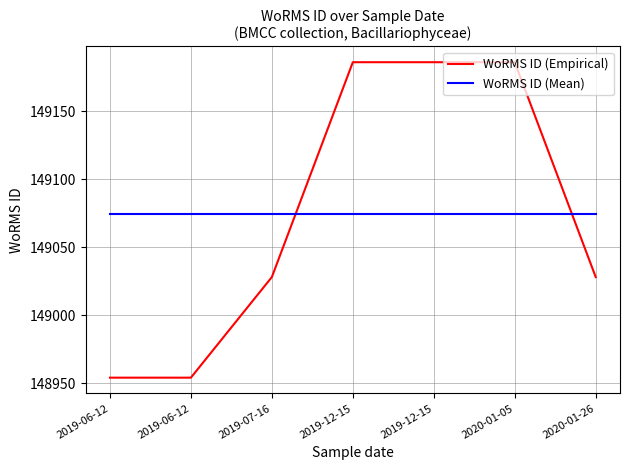

True or false: WoRMS ID (Mean) has more than 1 interior local peaks.

False